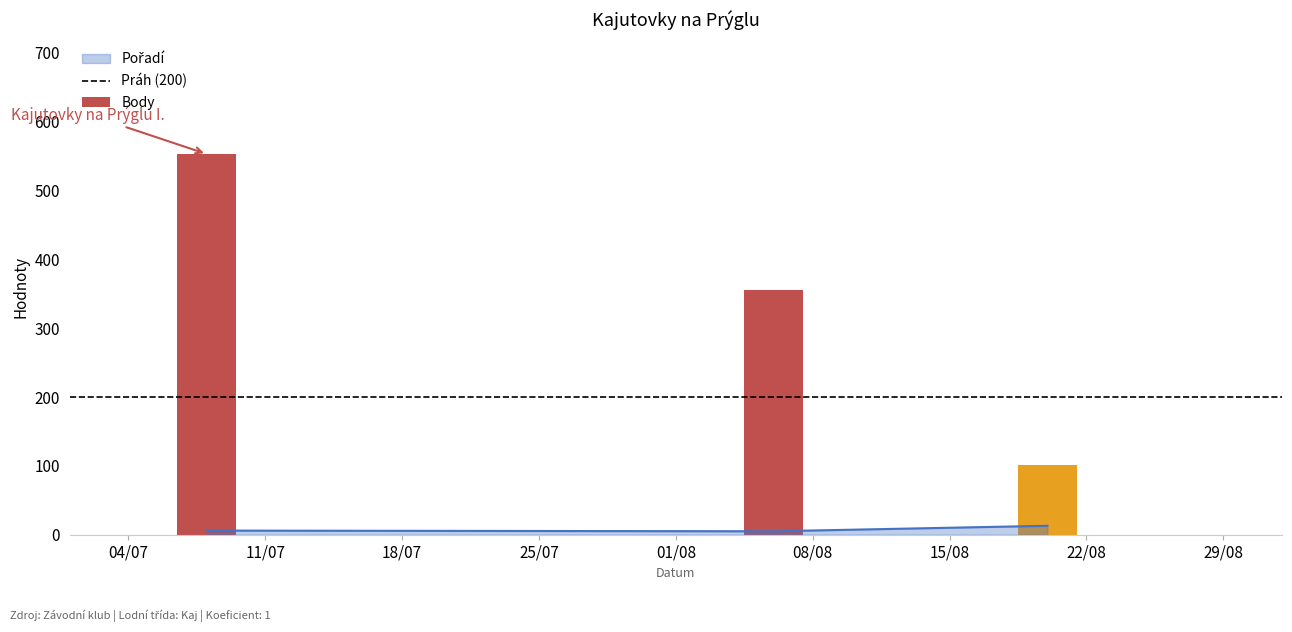

What is the difference between the Pořadí values at 2023-08-20 and 2023-08-06?

8